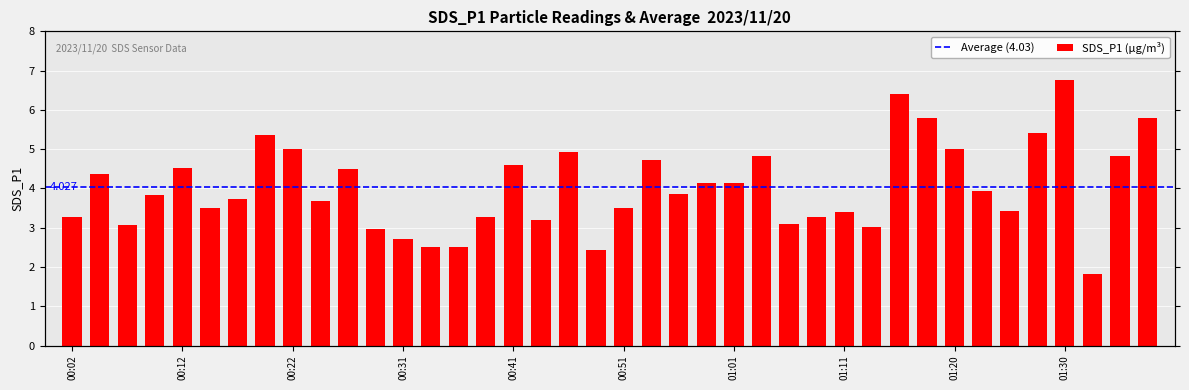

List the labels in order of value, largest first.

01:30, 01:16, 01:18, 01:38, 01:28, 00:19, 00:22, 01:20, 00:46, 01:35, 01:03, 00:53, 00:41, 00:12, 00:26, 00:04, 00:58, 01:01, 01:23, 00:56, 00:09, 00:17, 00:24, 00:14, 00:51, 01:25, 01:11, 01:08, 00:02, 00:39, 00:44, 01:06, 00:07, 01:13, 00:29, 00:31, 00:34, 00:36, 00:49, 01:33